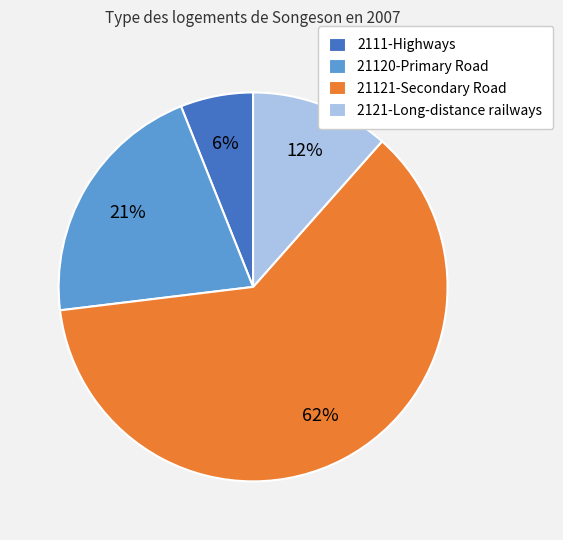

Count the number of slices in the pie.

4